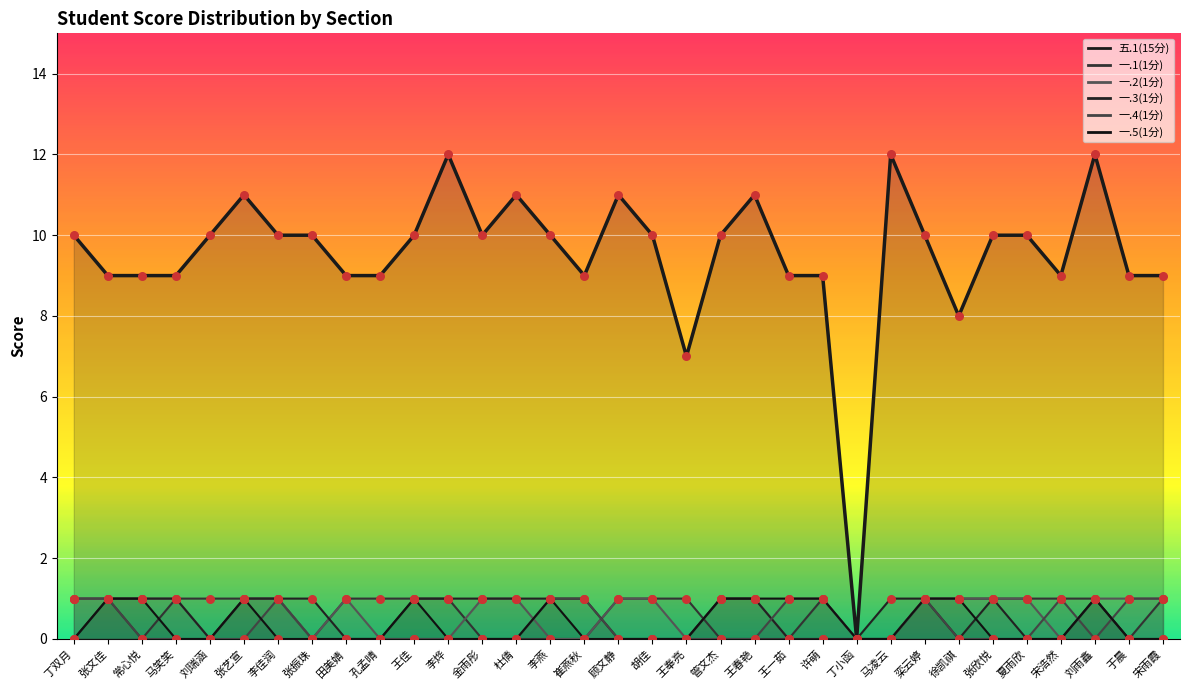

Is the value of 一.1(1分) at 丁小函 greater than the value of 一.3(1分) at 王奉亮?

No